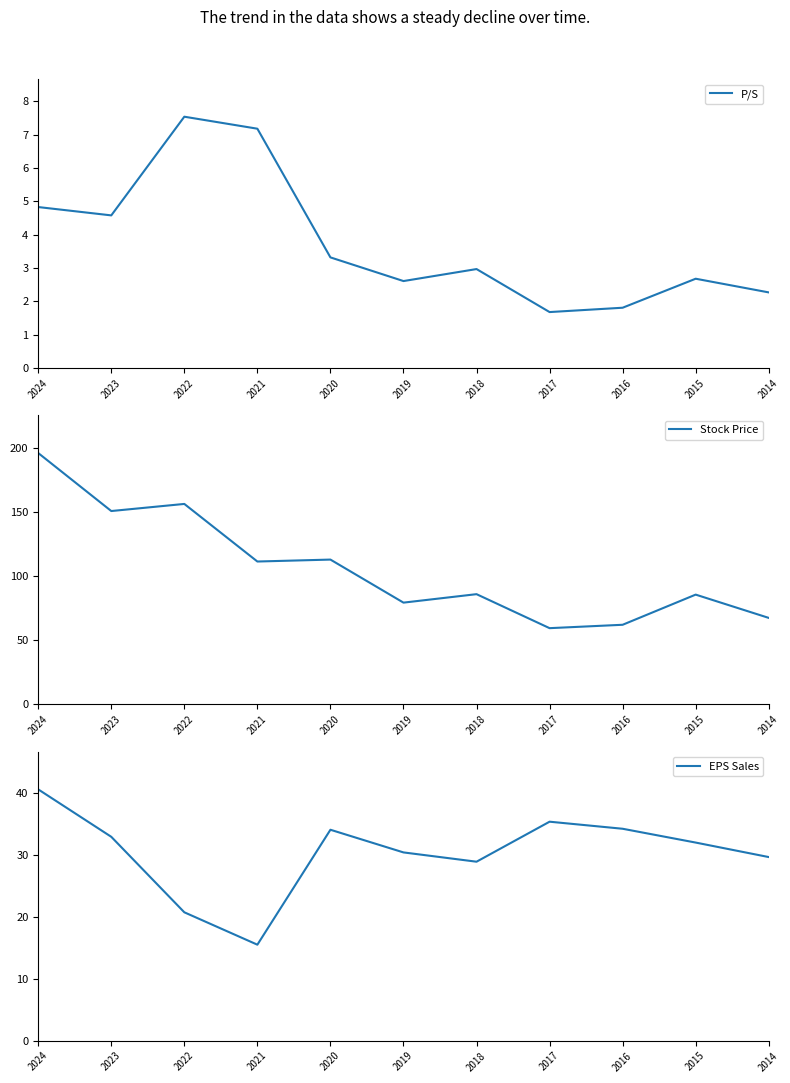

True or false: P/S and Stock Price intersect in this chart.

False